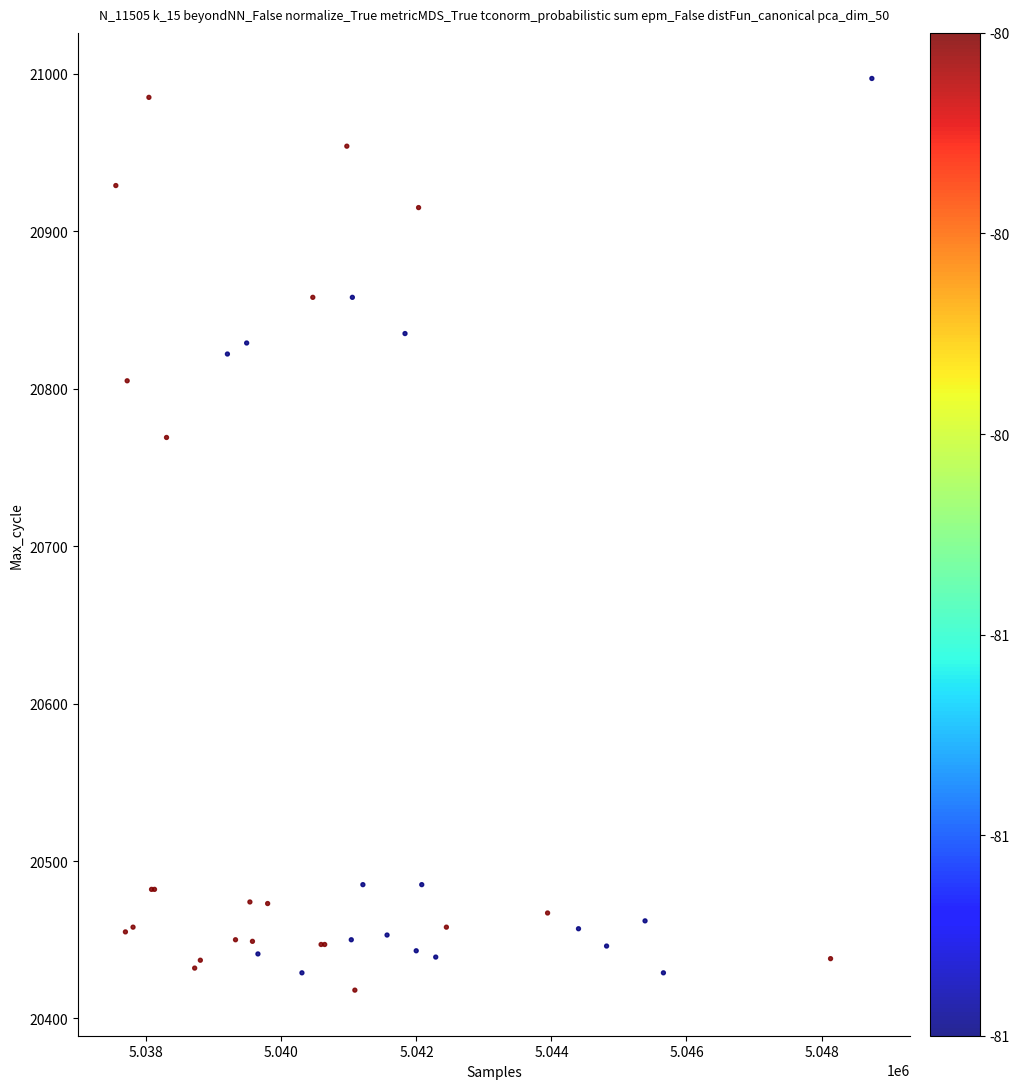

What Y value in the scatter plot is closest to 20707?

20769